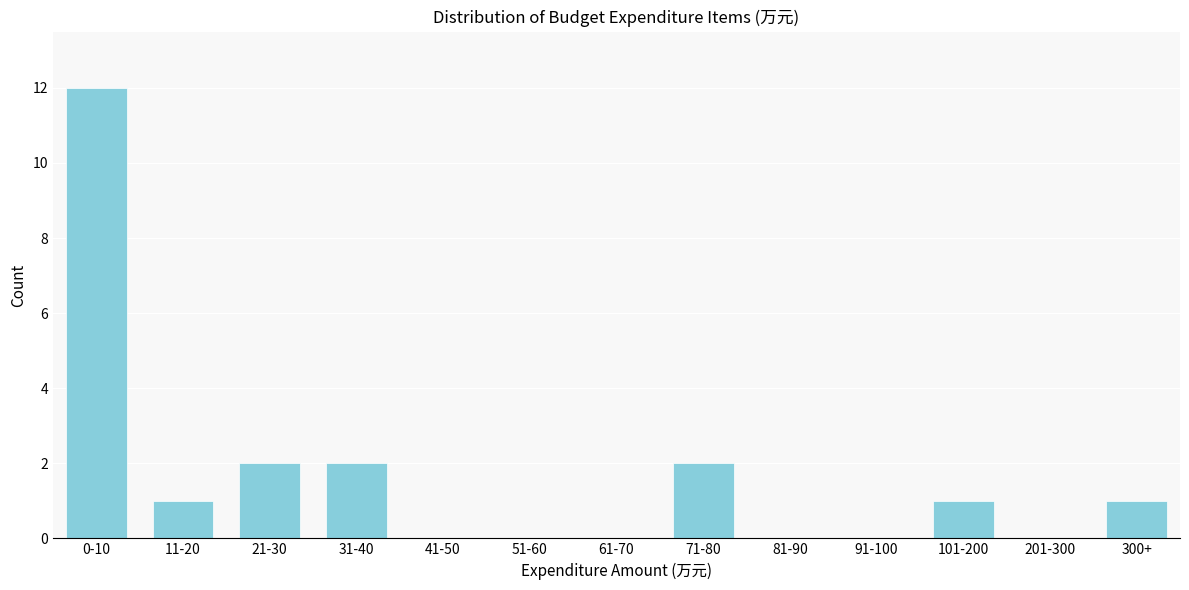

Reading left to right, transcribe all the data shown in this chart.

0-10=12	11-20=1	21-30=2	31-40=2	41-50=0	51-60=0	61-70=0	71-80=2	81-90=0	91-100=0	101-200=1	201-300=0	300+=1